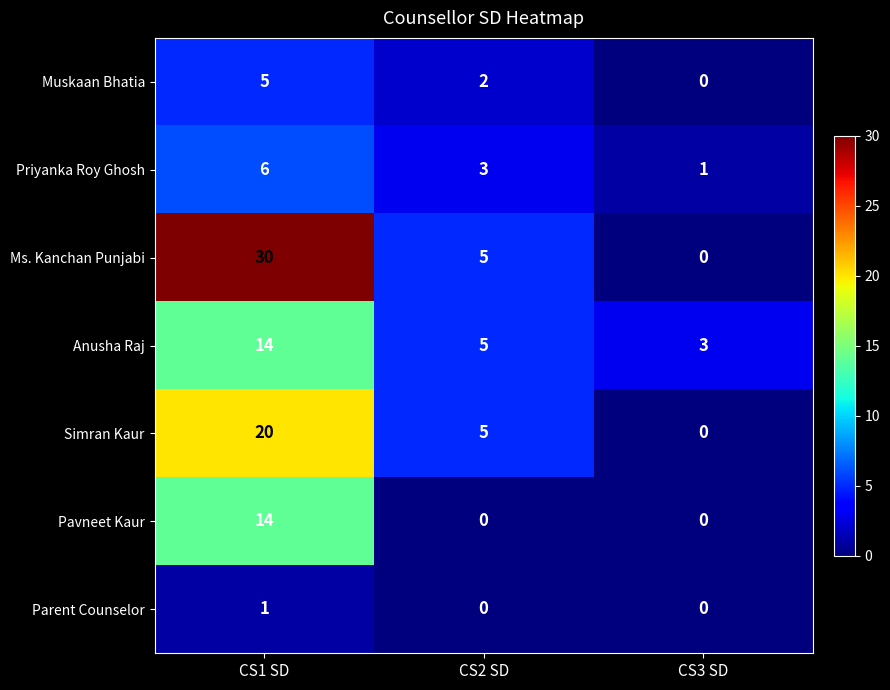

List the labels in order of Priyanka Roy Ghosh value, smallest first.

CS3 SD, CS2 SD, CS1 SD